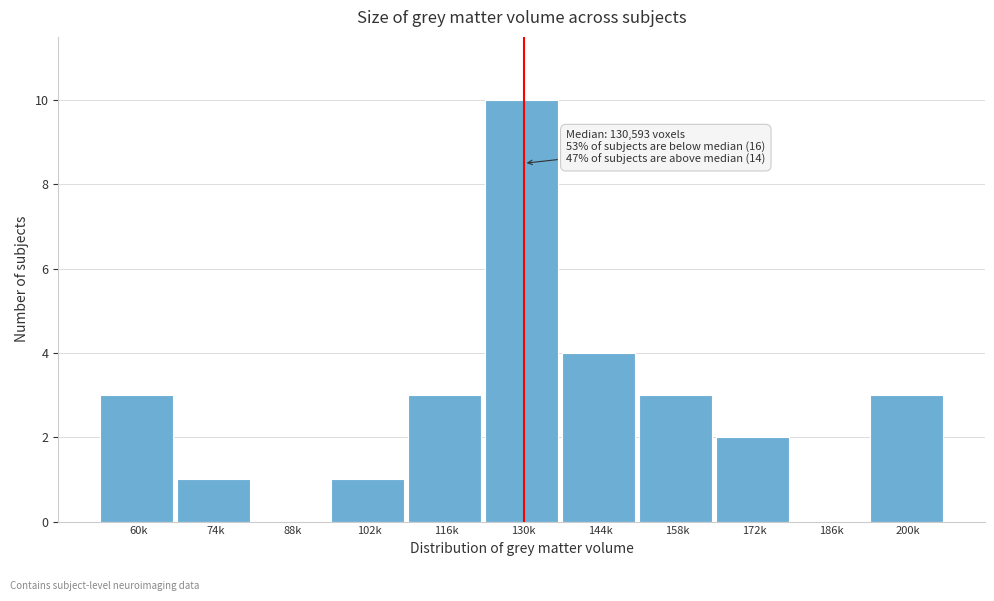

Reading left to right, what are all the values shown in this chart?

60k=3	74k=1	88k=0	102k=1	116k=3	130k=10	144k=4	158k=3	172k=2	186k=0	200k=3